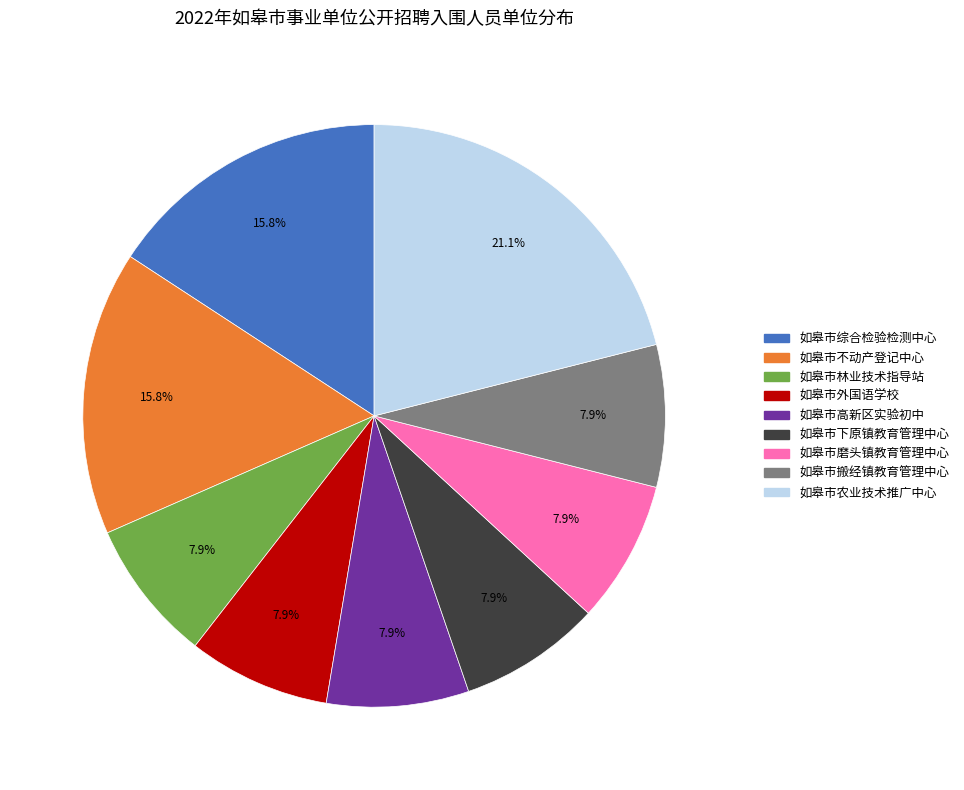

To the nearest percent, what is the difference between the largest and smallest slice percentages?

13%